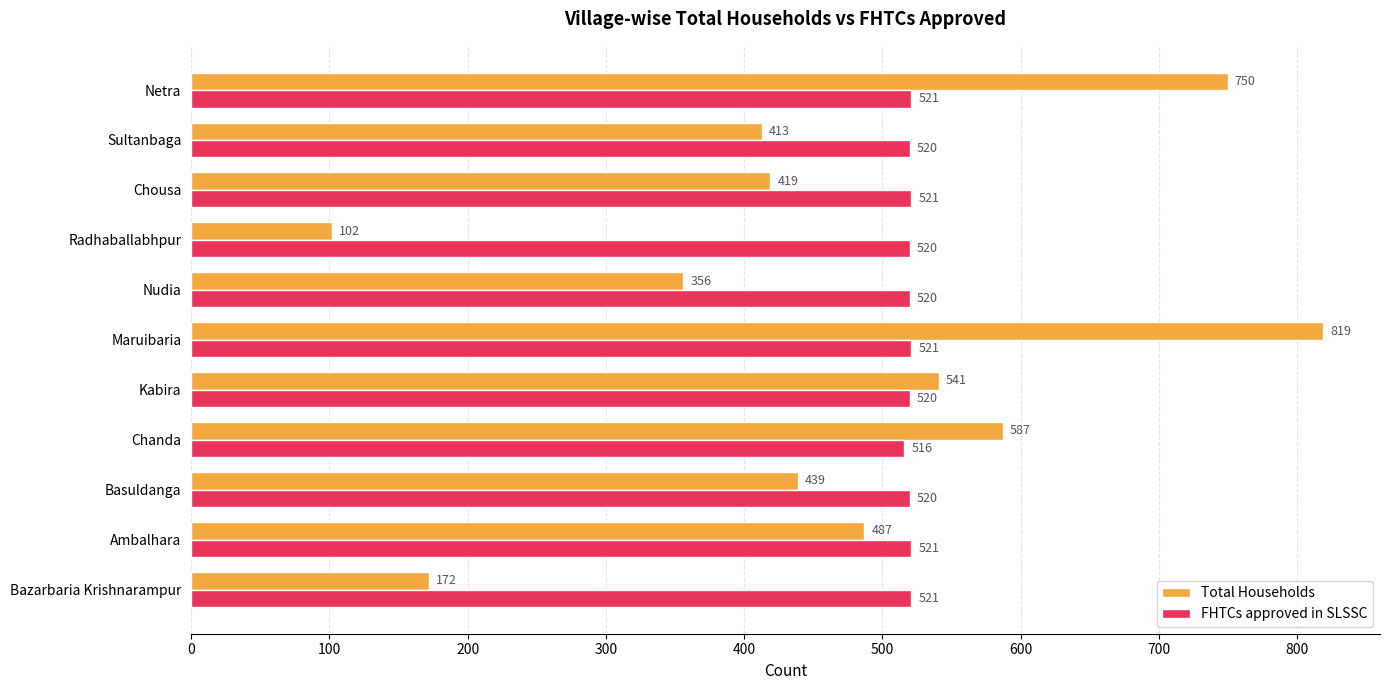

How many values in the Total Households series are below 439?

5